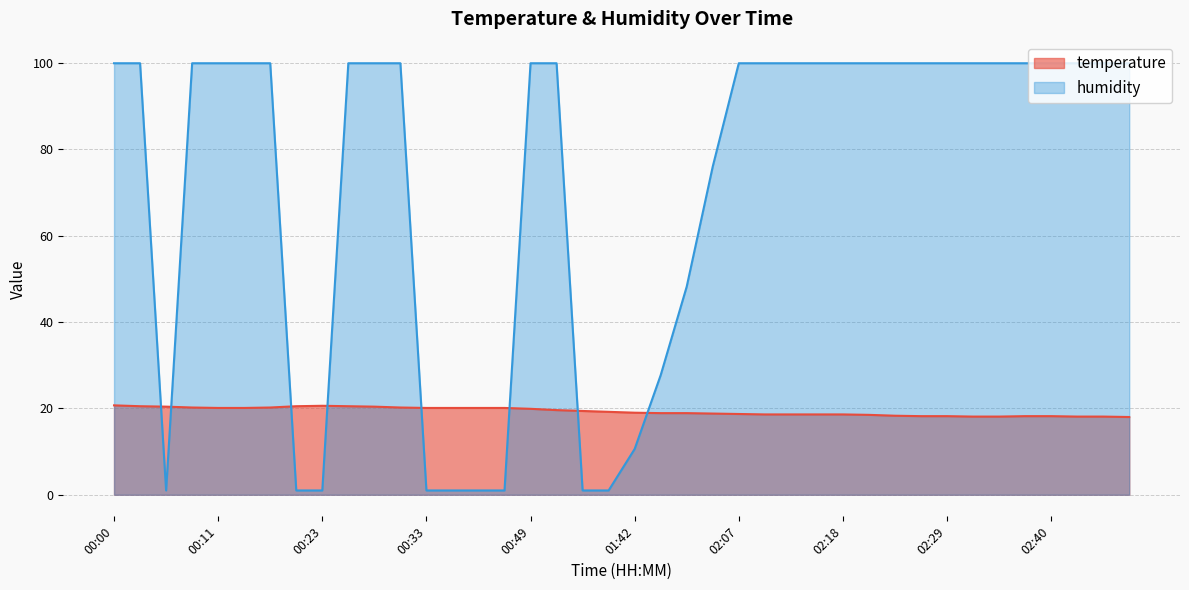

The value of humidity at 00:28 is 99.9. True or false?

True